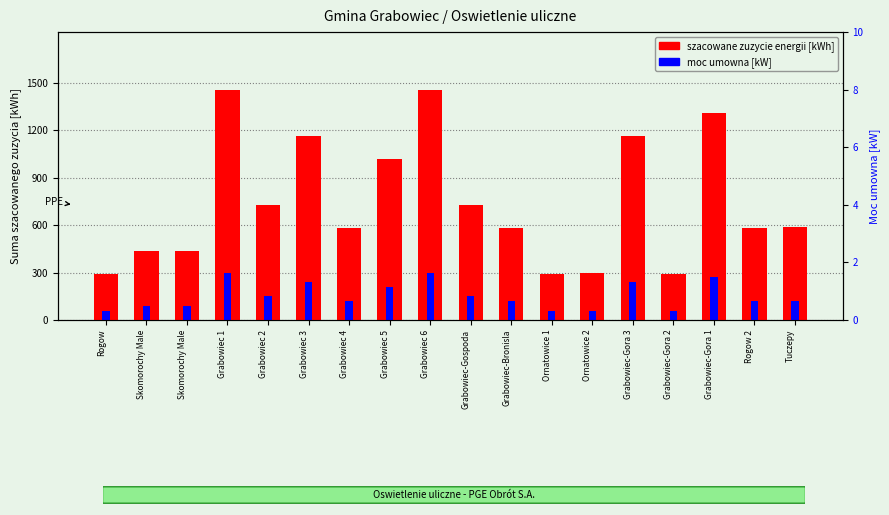

What are all the series names shown in the legend?

szacowane zuzycie energii [kWh], moc umowna [kW]